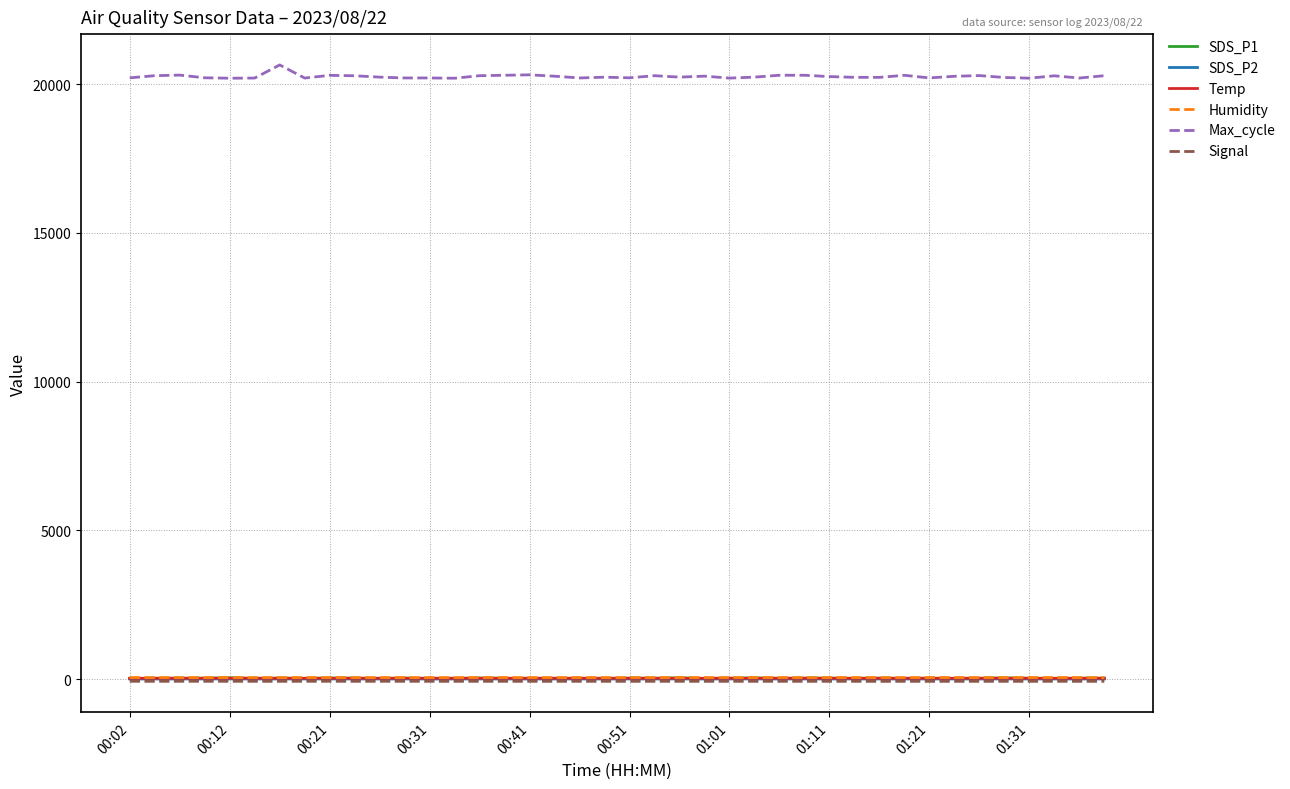

Which series has the widest spread of values?

Max_cycle